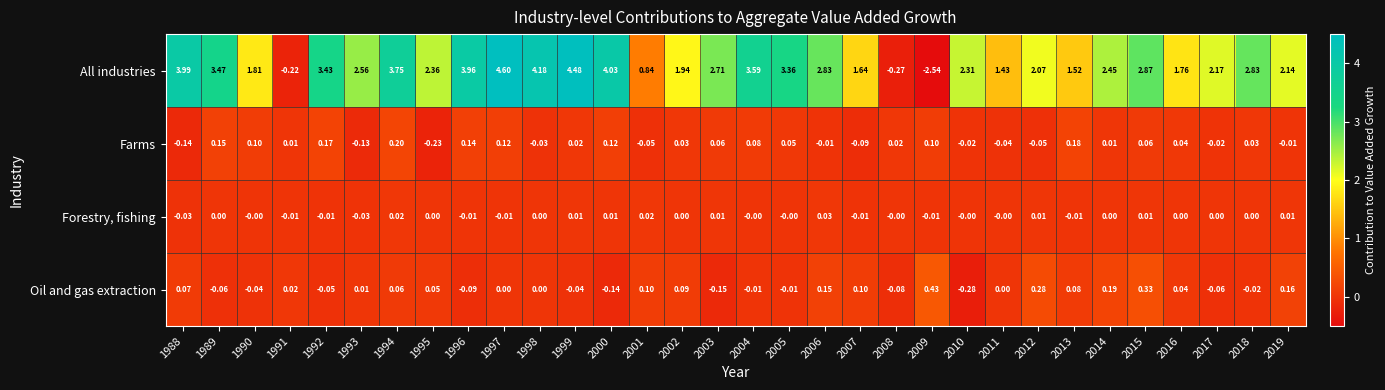

Which series changed the most between 2003 and 2011?

All industries